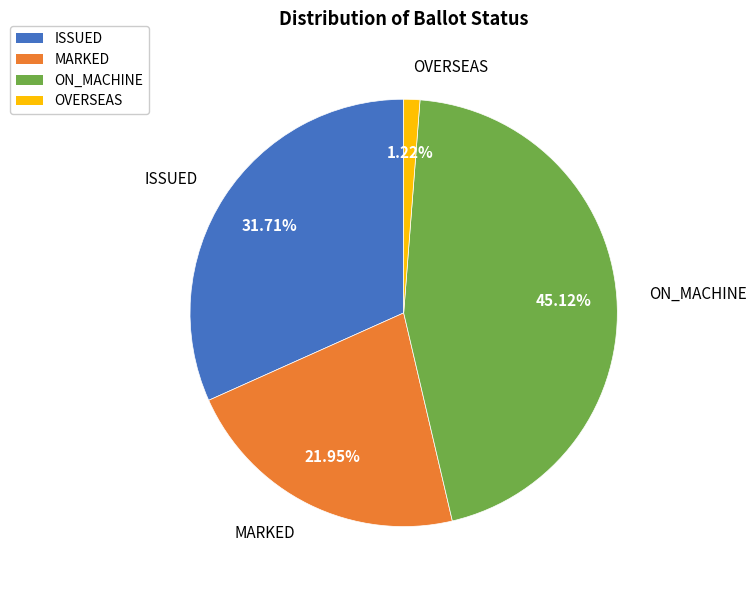

Does any single category account for the majority?

No